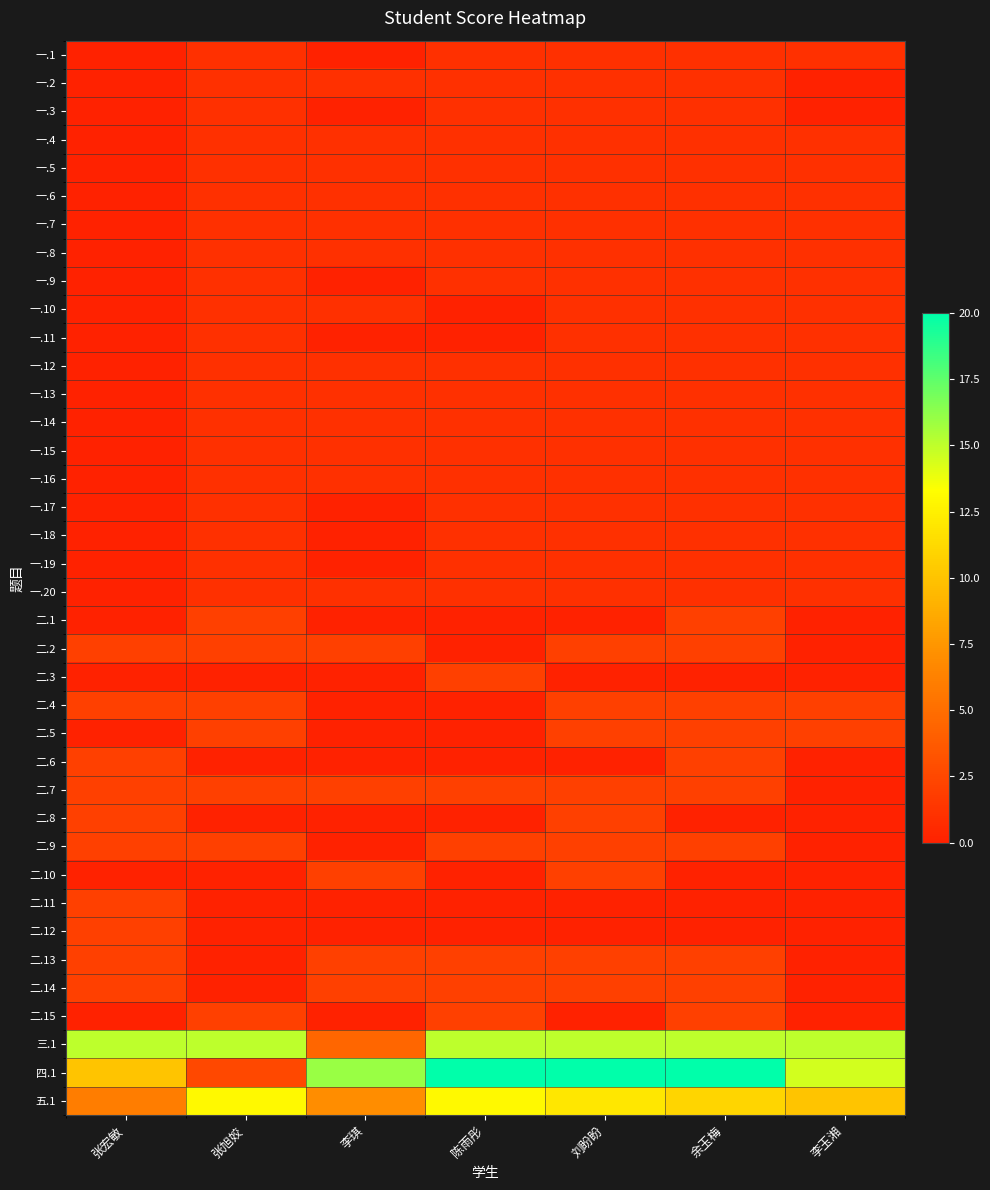

Reading left to right, extract all data points from this chart.

一.1: 张宏敏=0.0	张旭姣=1.0	李琪=0.0	陈雨彤=1.0	刘盼盼=1.0	余玉梅=1.0	李玉湘=1.0
一.2: 张宏敏=0.0	张旭姣=1.0	李琪=1.0	陈雨彤=1.0	刘盼盼=1.0	余玉梅=1.0	李玉湘=0.0
一.3: 张宏敏=0.0	张旭姣=1.0	李琪=0.0	陈雨彤=1.0	刘盼盼=1.0	余玉梅=1.0	李玉湘=0.0
一.4: 张宏敏=0.0	张旭姣=1.0	李琪=1.0	陈雨彤=1.0	刘盼盼=1.0	余玉梅=1.0	李玉湘=1.0
一.5: 张宏敏=0.0	张旭姣=1.0	李琪=1.0	陈雨彤=1.0	刘盼盼=1.0	余玉梅=1.0	李玉湘=1.0
一.6: 张宏敏=0.0	张旭姣=1.0	李琪=1.0	陈雨彤=1.0	刘盼盼=1.0	余玉梅=1.0	李玉湘=1.0
一.7: 张宏敏=0.0	张旭姣=1.0	李琪=1.0	陈雨彤=1.0	刘盼盼=1.0	余玉梅=1.0	李玉湘=1.0
一.8: 张宏敏=0.0	张旭姣=1.0	李琪=1.0	陈雨彤=1.0	刘盼盼=1.0	余玉梅=1.0	李玉湘=1.0
一.9: 张宏敏=0.0	张旭姣=1.0	李琪=0.0	陈雨彤=1.0	刘盼盼=1.0	余玉梅=1.0	李玉湘=1.0
一.10: 张宏敏=0.0	张旭姣=1.0	李琪=1.0	陈雨彤=0.0	刘盼盼=1.0	余玉梅=1.0	李玉湘=1.0
一.11: 张宏敏=0.0	张旭姣=1.0	李琪=0.0	陈雨彤=0.0	刘盼盼=1.0	余玉梅=1.0	李玉湘=1.0
一.12: 张宏敏=0.0	张旭姣=1.0	李琪=1.0	陈雨彤=1.0	刘盼盼=1.0	余玉梅=1.0	李玉湘=1.0
一.13: 张宏敏=0.0	张旭姣=1.0	李琪=1.0	陈雨彤=1.0	刘盼盼=1.0	余玉梅=1.0	李玉湘=1.0
一.14: 张宏敏=0.0	张旭姣=1.0	李琪=1.0	陈雨彤=1.0	刘盼盼=1.0	余玉梅=1.0	李玉湘=1.0
一.15: 张宏敏=0.0	张旭姣=1.0	李琪=1.0	陈雨彤=1.0	刘盼盼=1.0	余玉梅=1.0	李玉湘=1.0
一.16: 张宏敏=0.0	张旭姣=1.0	李琪=1.0	陈雨彤=1.0	刘盼盼=1.0	余玉梅=1.0	李玉湘=1.0
一.17: 张宏敏=0.0	张旭姣=1.0	李琪=0.0	陈雨彤=1.0	刘盼盼=1.0	余玉梅=1.0	李玉湘=1.0
一.18: 张宏敏=0.0	张旭姣=1.0	李琪=0.0	陈雨彤=1.0	刘盼盼=1.0	余玉梅=1.0	李玉湘=1.0
一.19: 张宏敏=0.0	张旭姣=1.0	李琪=0.0	陈雨彤=1.0	刘盼盼=1.0	余玉梅=1.0	李玉湘=1.0
一.20: 张宏敏=0.0	张旭姣=1.0	李琪=1.0	陈雨彤=1.0	刘盼盼=1.0	余玉梅=1.0	李玉湘=1.0
二.1: 张宏敏=0.0	张旭姣=2.0	李琪=0.0	陈雨彤=0.0	刘盼盼=0.0	余玉梅=2.0	李玉湘=0.0
二.2: 张宏敏=2.0	张旭姣=2.0	李琪=2.0	陈雨彤=0.0	刘盼盼=2.0	余玉梅=2.0	李玉湘=0.0
二.3: 张宏敏=0.0	张旭姣=0.0	李琪=0.0	陈雨彤=2.0	刘盼盼=0.0	余玉梅=0.0	李玉湘=0.0
二.4: 张宏敏=2.0	张旭姣=2.0	李琪=0.0	陈雨彤=0.0	刘盼盼=2.0	余玉梅=2.0	李玉湘=2.0
二.5: 张宏敏=0.0	张旭姣=2.0	李琪=0.0	陈雨彤=0.0	刘盼盼=2.0	余玉梅=2.0	李玉湘=2.0
二.6: 张宏敏=2.0	张旭姣=0.0	李琪=0.0	陈雨彤=0.0	刘盼盼=0.0	余玉梅=2.0	李玉湘=0.0
二.7: 张宏敏=2.0	张旭姣=2.0	李琪=2.0	陈雨彤=2.0	刘盼盼=2.0	余玉梅=2.0	李玉湘=0.0
二.8: 张宏敏=2.0	张旭姣=0.0	李琪=0.0	陈雨彤=0.0	刘盼盼=2.0	余玉梅=0.0	李玉湘=0.0
二.9: 张宏敏=2.0	张旭姣=2.0	李琪=0.0	陈雨彤=2.0	刘盼盼=2.0	余玉梅=2.0	李玉湘=0.0
二.10: 张宏敏=0.0	张旭姣=0.0	李琪=2.0	陈雨彤=0.0	刘盼盼=2.0	余玉梅=0.0	李玉湘=0.0
二.11: 张宏敏=2.0	张旭姣=0.0	李琪=0.0	陈雨彤=0.0	刘盼盼=0.0	余玉梅=0.0	李玉湘=0.0
二.12: 张宏敏=2.0	张旭姣=0.0	李琪=0.0	陈雨彤=0.0	刘盼盼=0.0	余玉梅=0.0	李玉湘=0.0
二.13: 张宏敏=2.0	张旭姣=0.0	李琪=2.0	陈雨彤=2.0	刘盼盼=2.0	余玉梅=2.0	李玉湘=0.0
二.14: 张宏敏=2.0	张旭姣=0.0	李琪=2.0	陈雨彤=2.0	刘盼盼=2.0	余玉梅=2.0	李玉湘=0.0
二.15: 张宏敏=0.0	张旭姣=2.0	李琪=0.0	陈雨彤=2.0	刘盼盼=0.0	余玉梅=2.0	李玉湘=0.0
三.1: 张宏敏=15.0	张旭姣=15.0	李琪=4.5	陈雨彤=15.0	刘盼盼=15.0	余玉梅=15.0	李玉湘=15.0
四.1: 张宏敏=10.0	张旭姣=2.5	李琪=16.0	陈雨彤=20.0	刘盼盼=20.0	余玉梅=20.0	李玉湘=14.5
五.1: 张宏敏=6.0	张旭姣=13.0	李琪=7.0	陈雨彤=13.0	刘盼盼=12.0	余玉梅=11.0	李玉湘=10.0